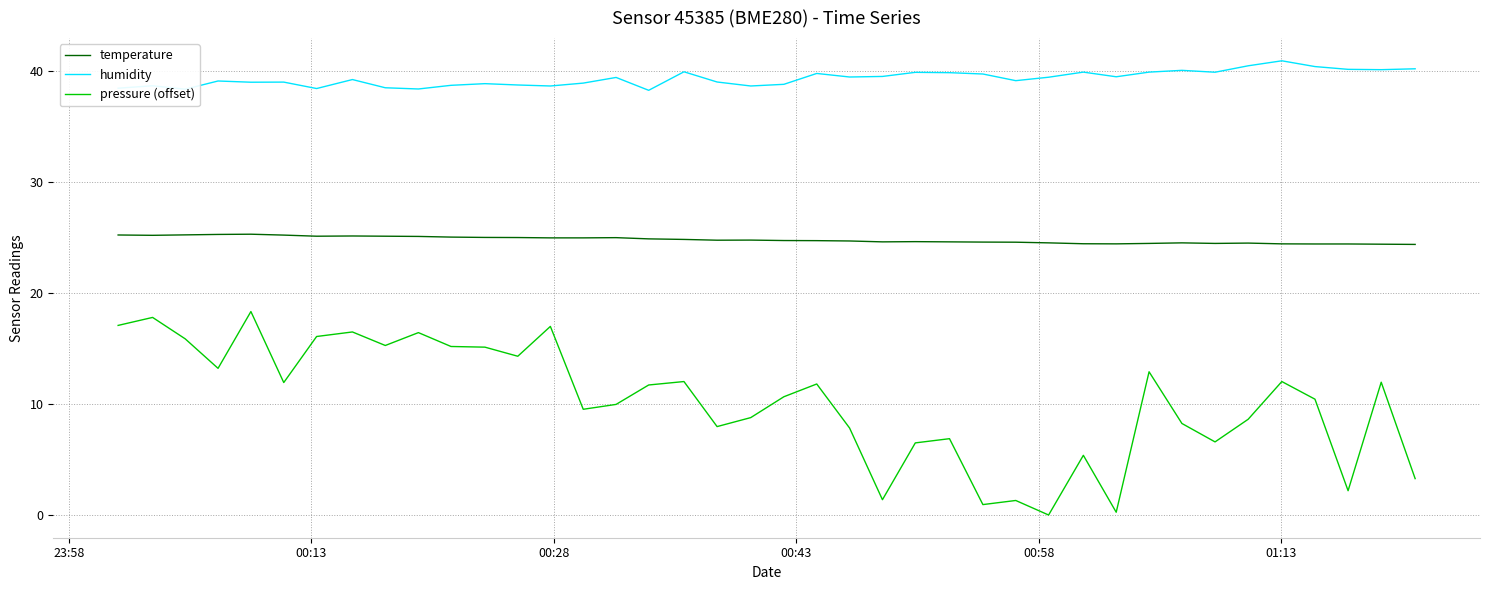

What is the maximum value shown in the chart?

40.9